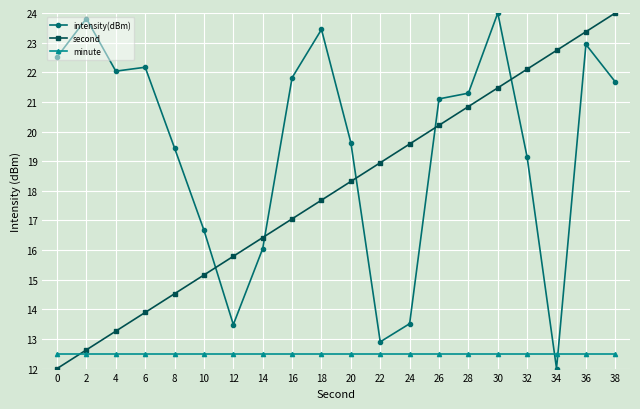

At which category is the sum across all series the highest?

36